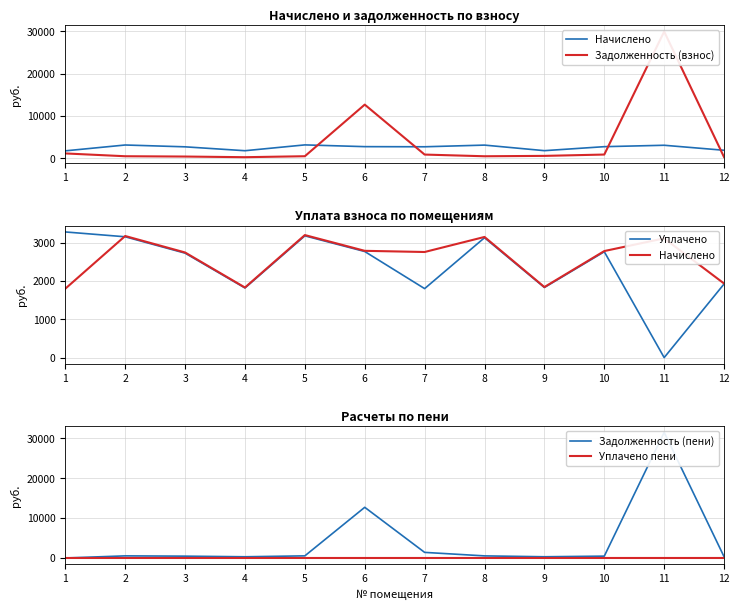

How many data points in Задолженность (взнос) are above 615?

6